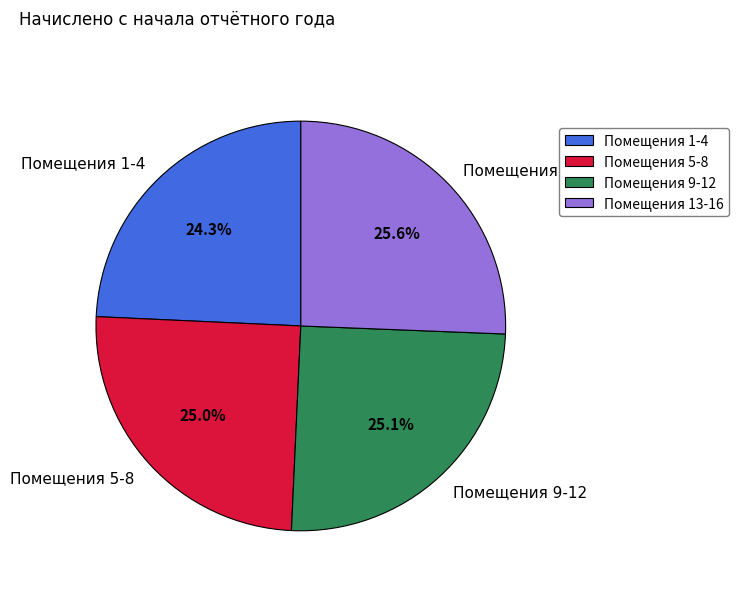

Between Помещения 9-12 and Помещения 13-16, which is larger?

Помещения 13-16